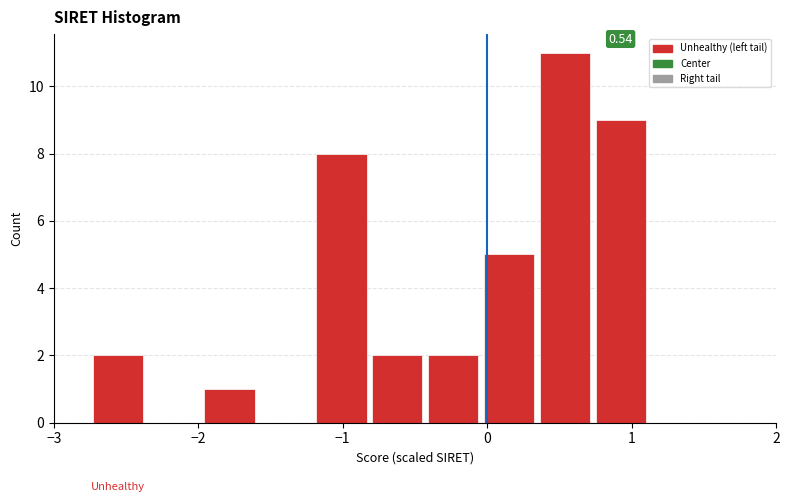

Read against the x-axis, roughly where is the centre of the tallest bar?

0.5